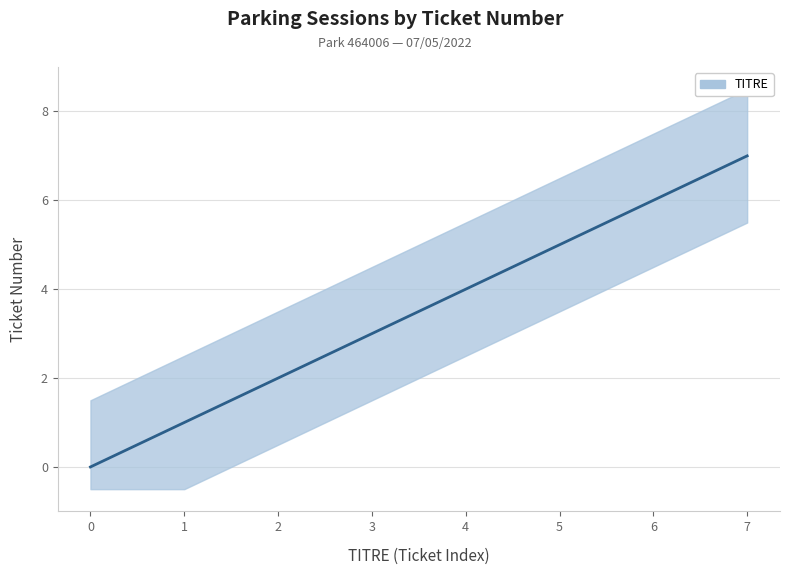

Count the values in the range 2 to 6.

5